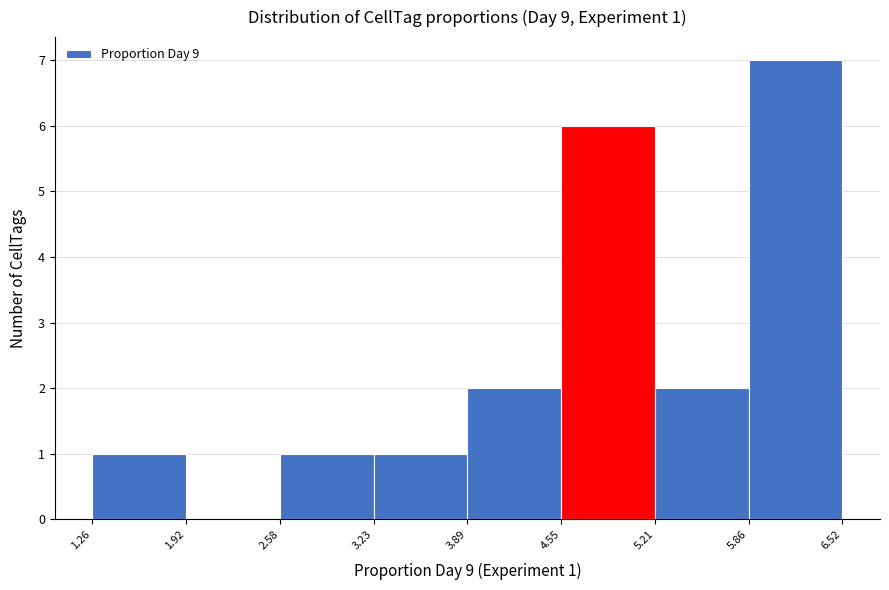

Which range on the x-axis has the tallest bar?

5.86 to 6.52